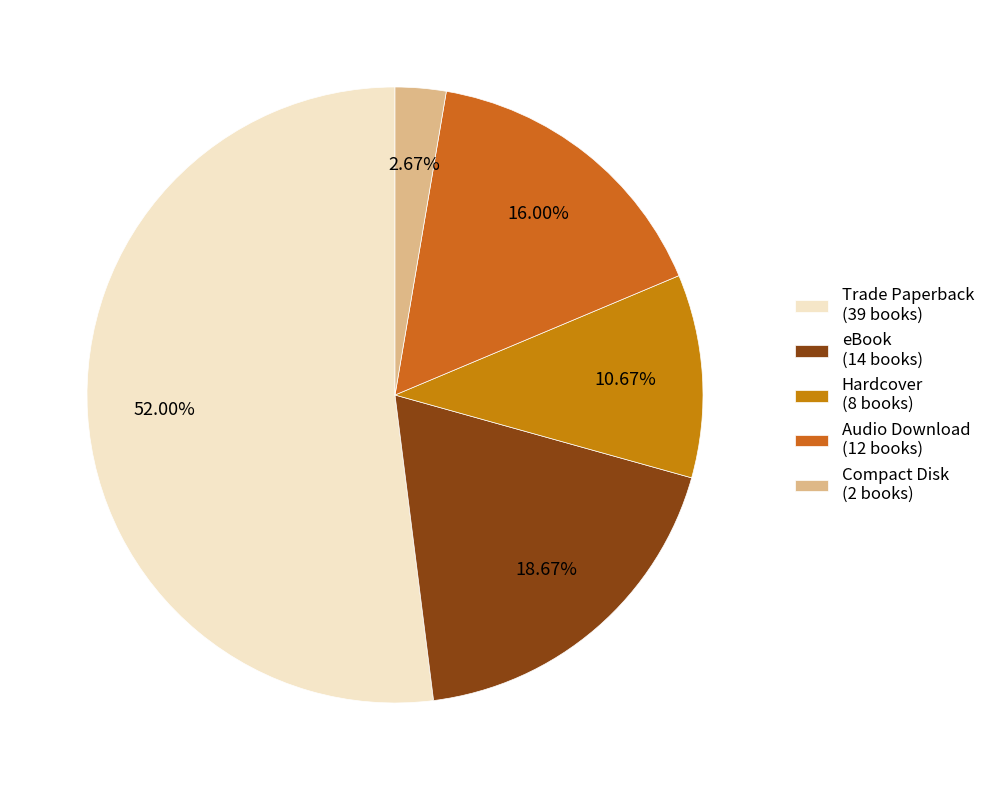

What is the change in value from eBook to Audio Download?

-2